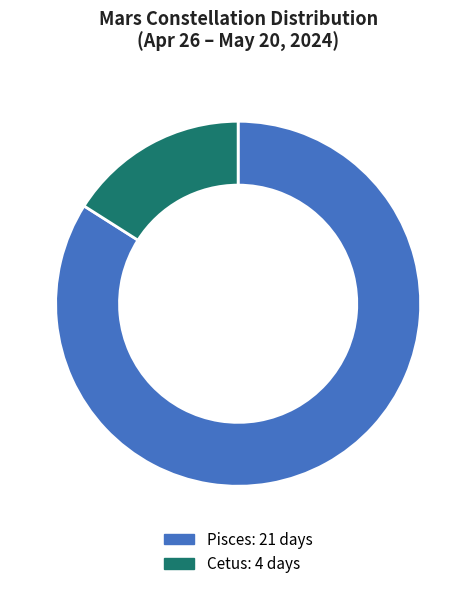

Between Pisces and Cetus, which is larger?

Pisces